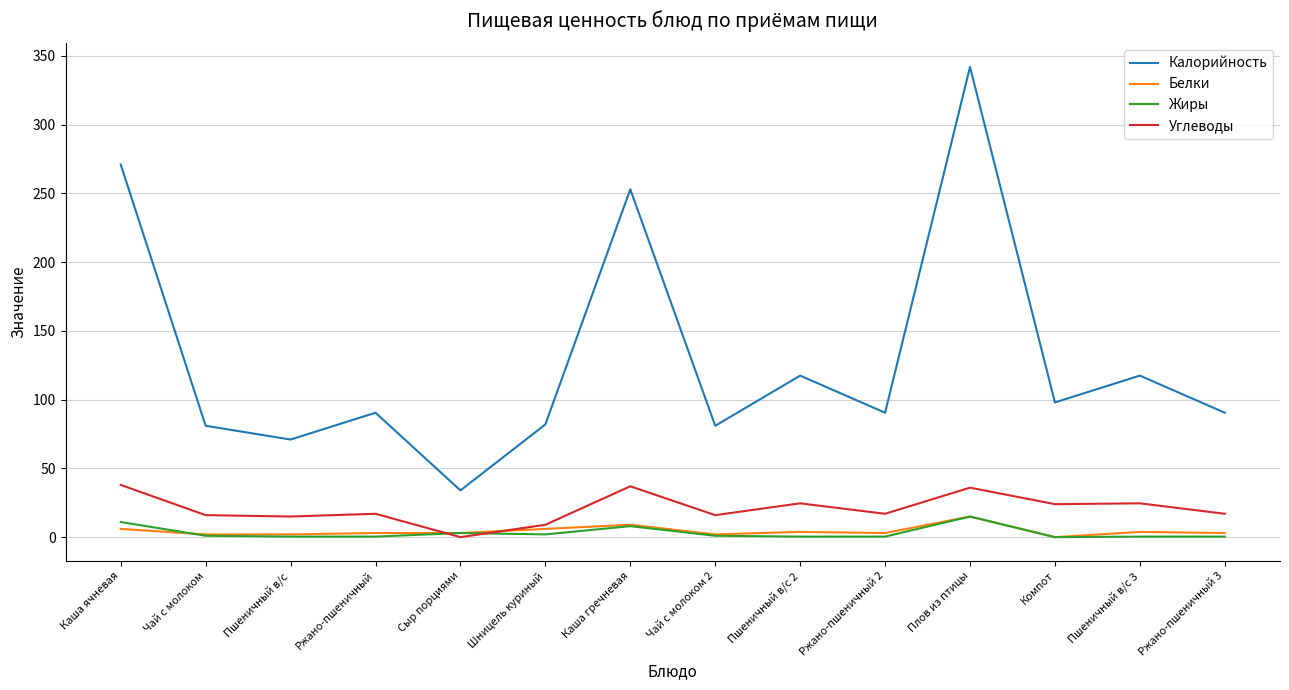

True or false: Жиры and Калорийность cross at least once.

False